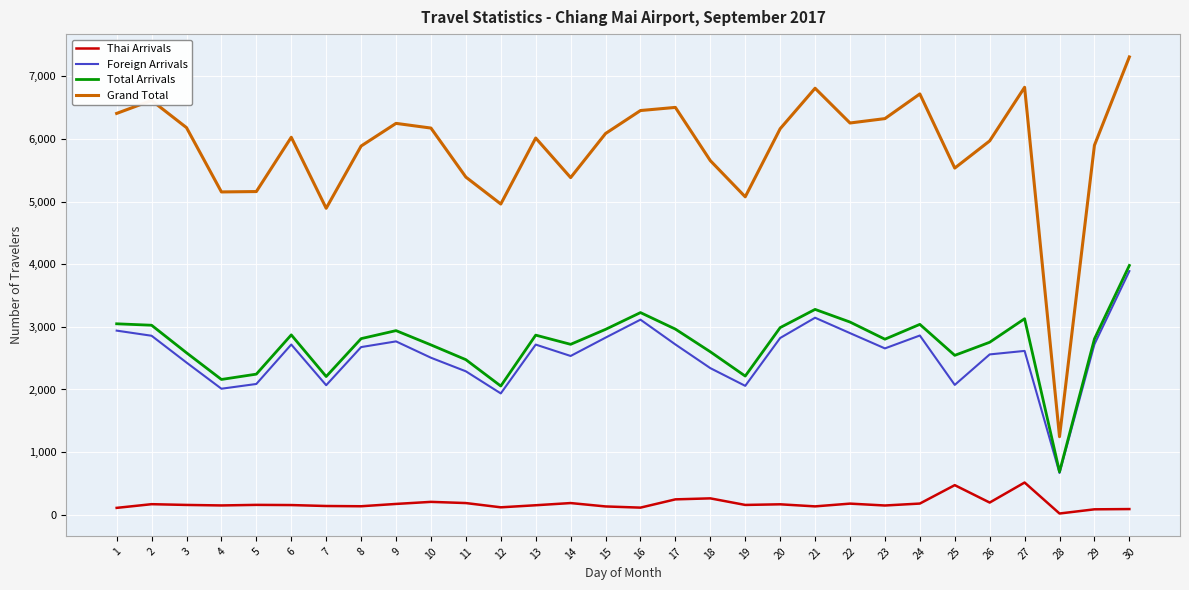

Which series has the widest spread of values?

Grand Total